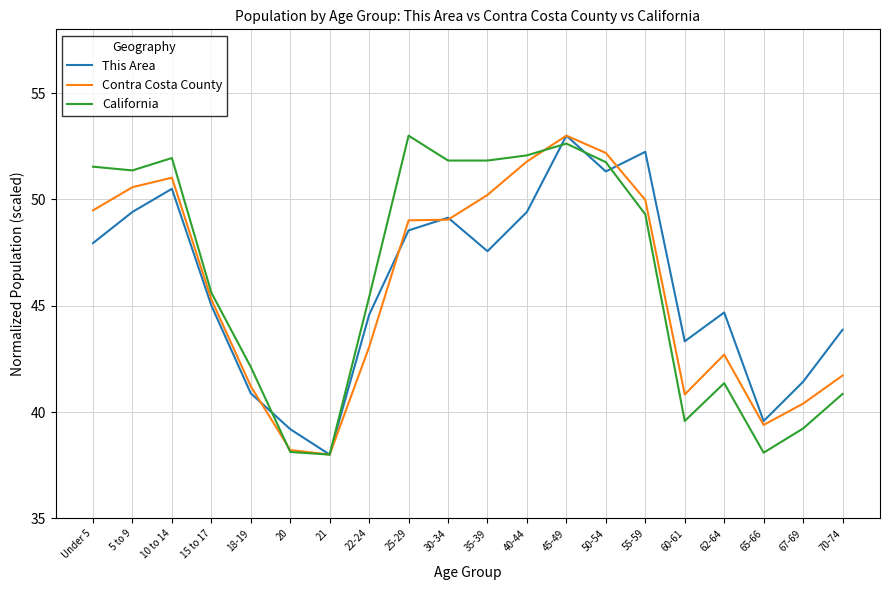

What is the difference between the highest and lowest values at 30-34?

2.8